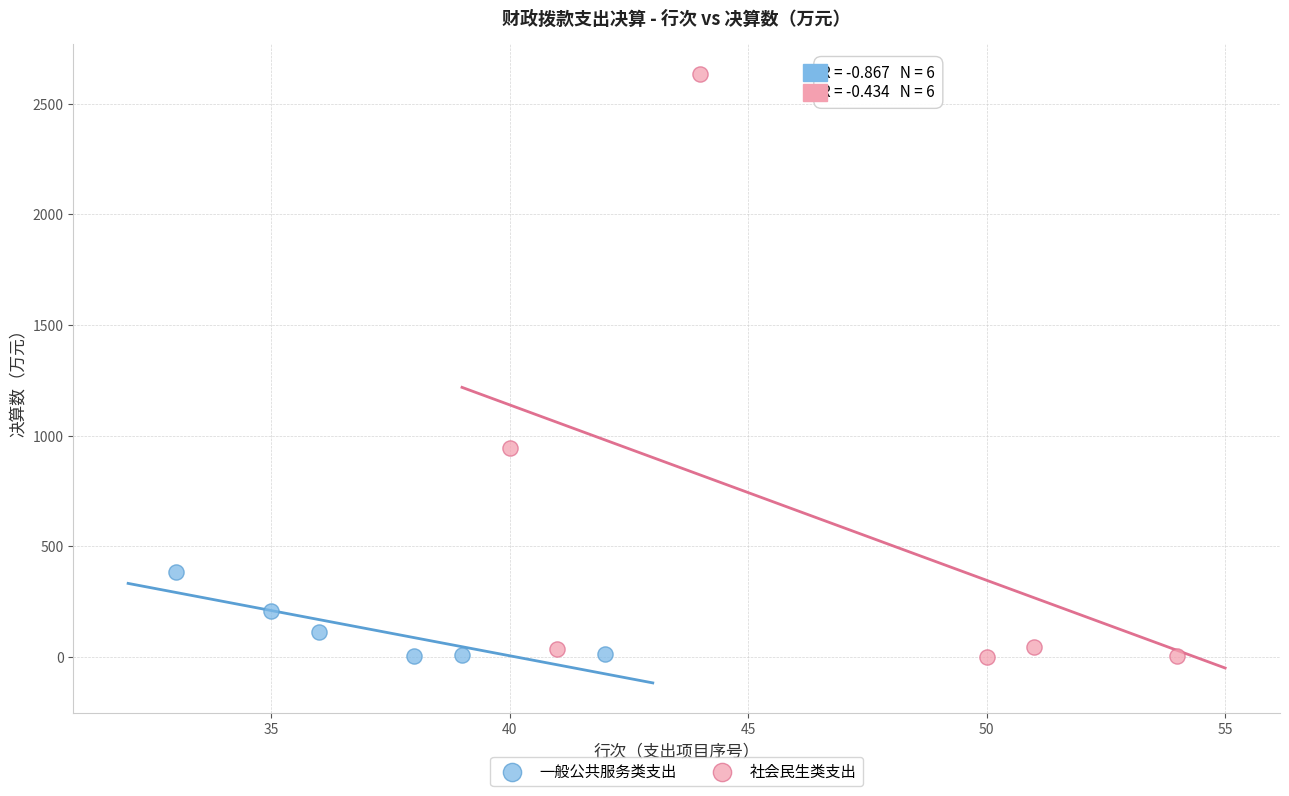

Which series reaches the maximum Y coordinate?

社会民生类支出